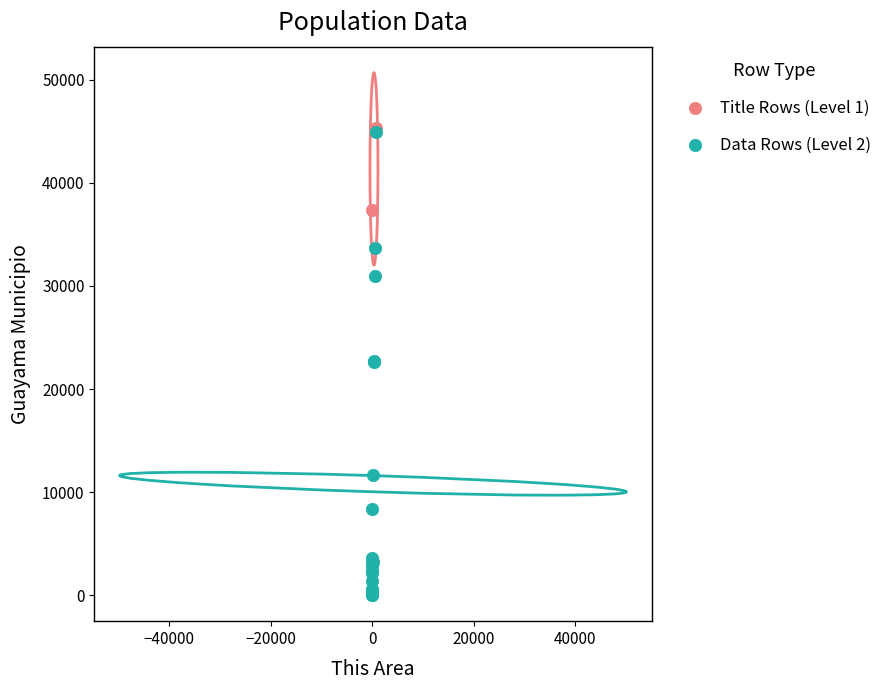

What are all the series names shown in the legend?

Title Rows (Level 1), Data Rows (Level 2)